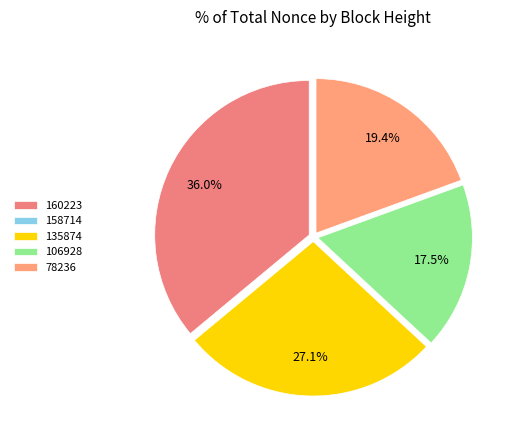

Which has a higher value, 78236 or 160223?

160223